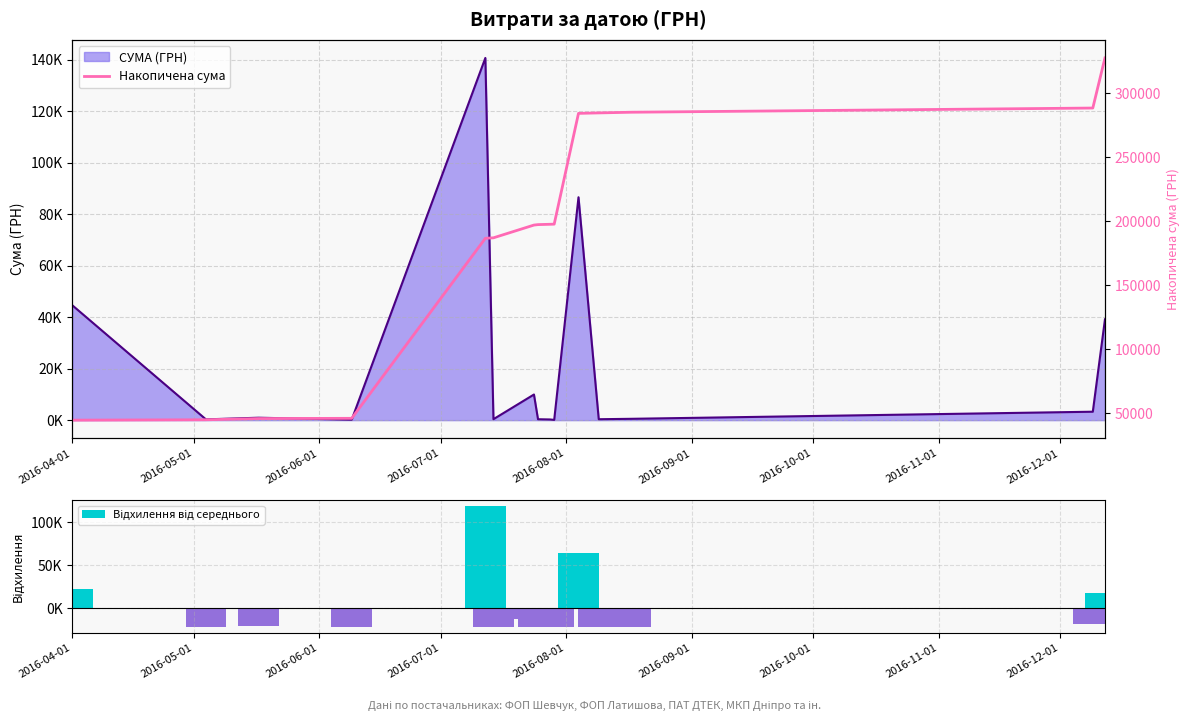

Which series has the widest spread of values?

Накопичена сума